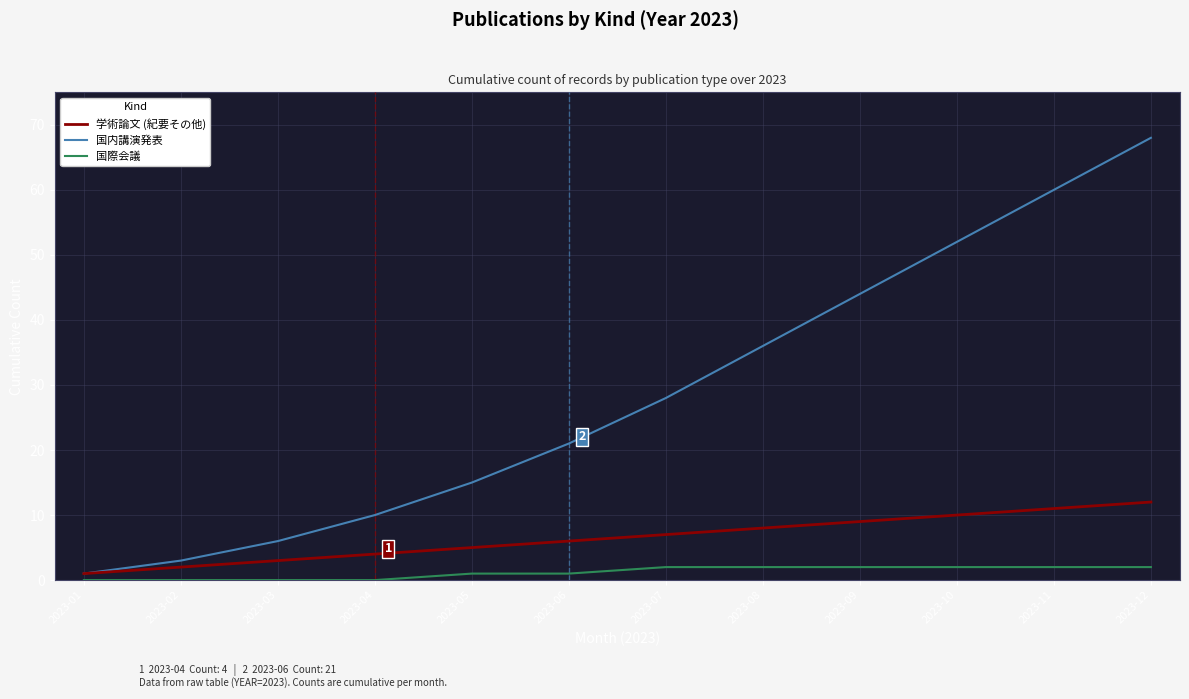

At which label is 国内講演発表 closest to 34?

2023-08